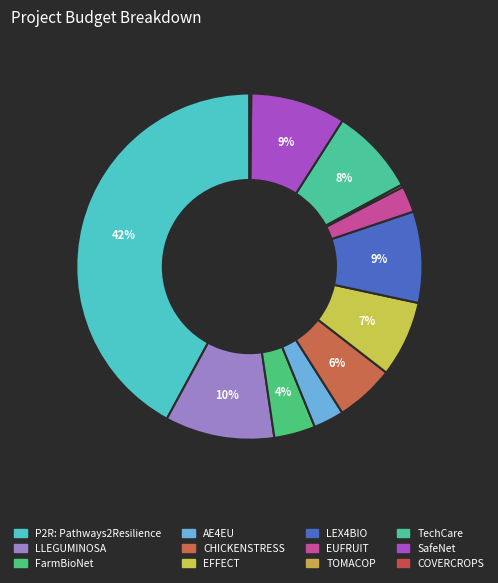

To the nearest percent, what is the average slice percentage?

8%